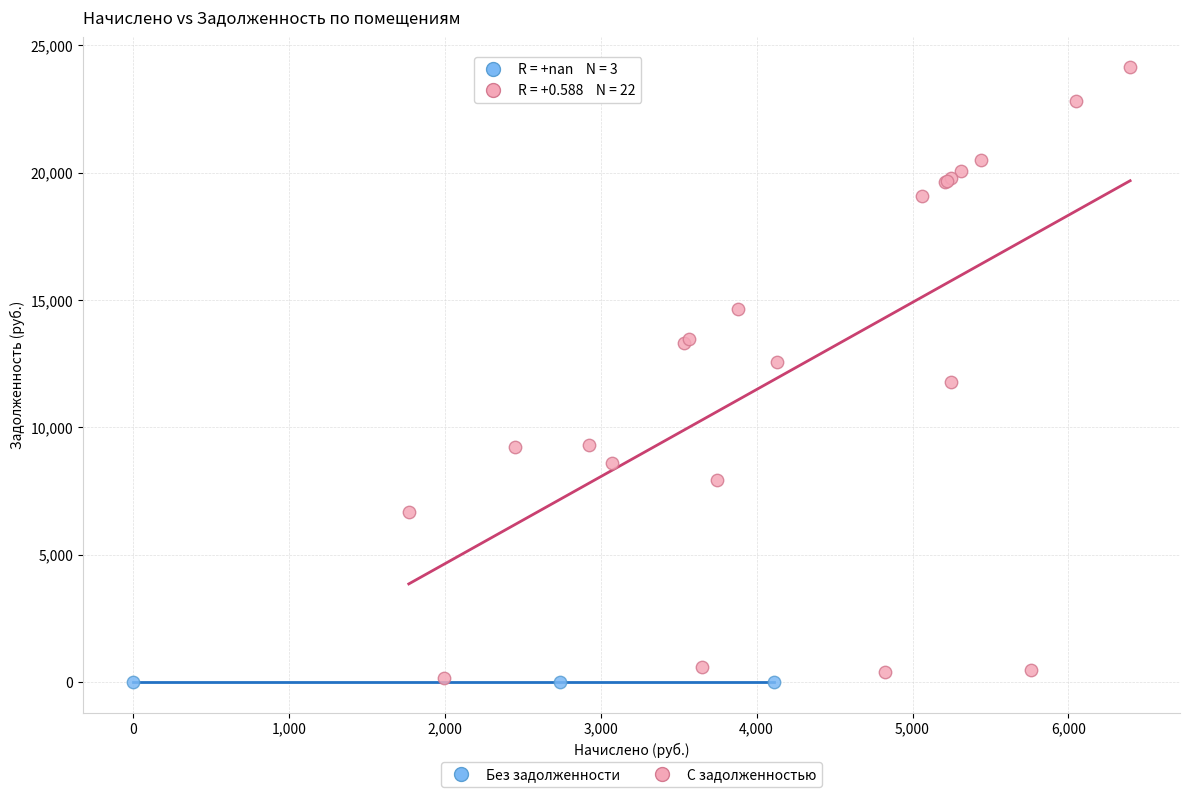

Which series contains the highest Y value?

С задолженностью